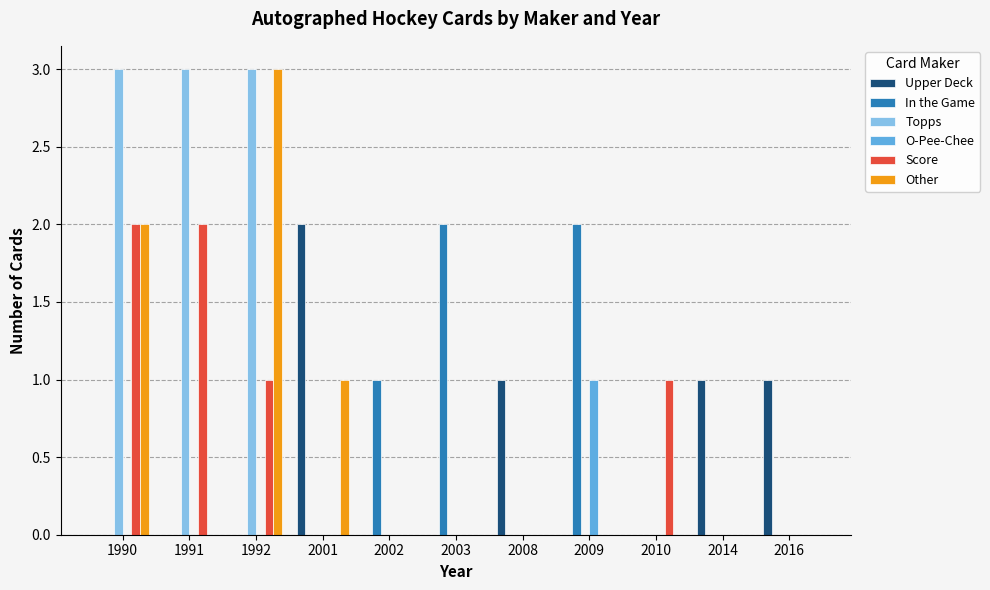

Is it true that Upper Deck equals 0 at 2016?

False